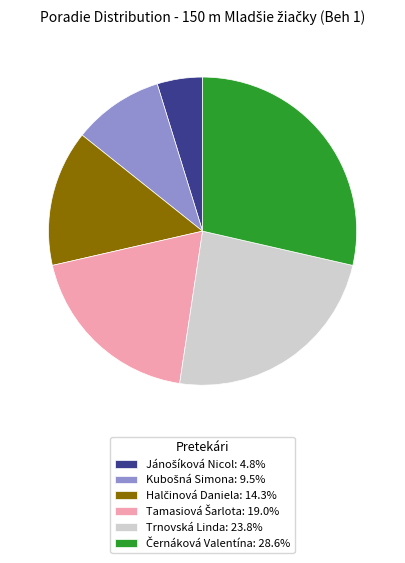

Does Trnovská Linda: 23.8% account for over 50% of the chart?

No